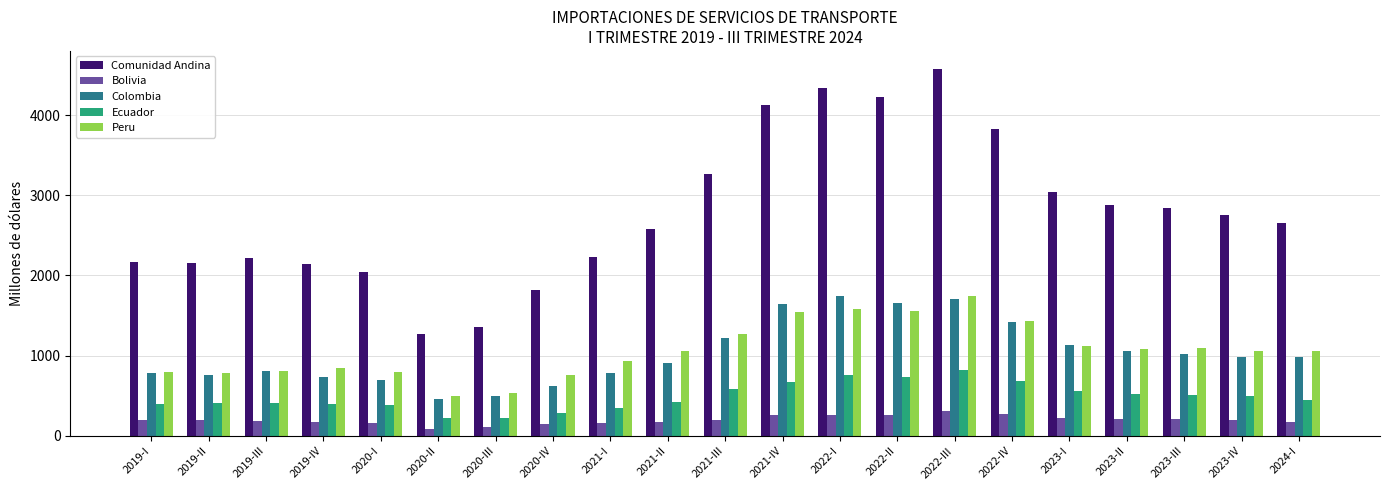

The Ecuador series shows 582.3 at 2021-III. True or false?

True